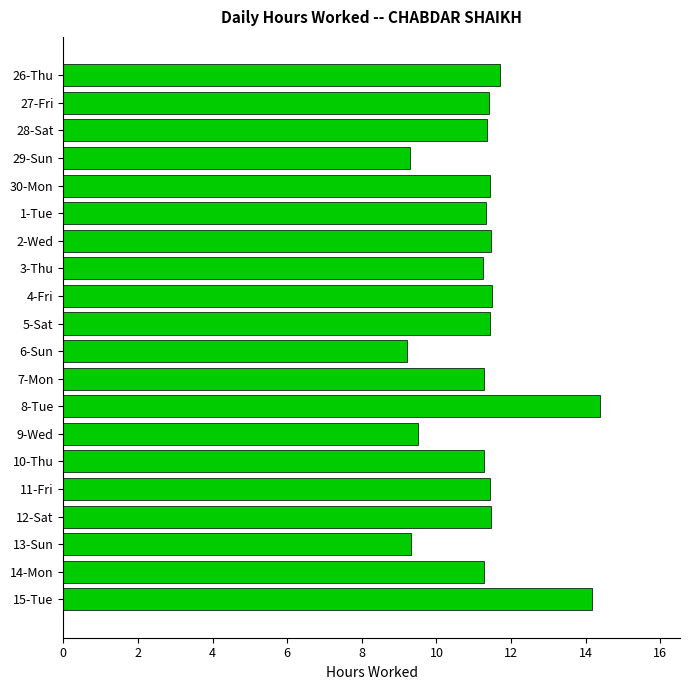

What is the difference between the maximum and minimum values?

5.2